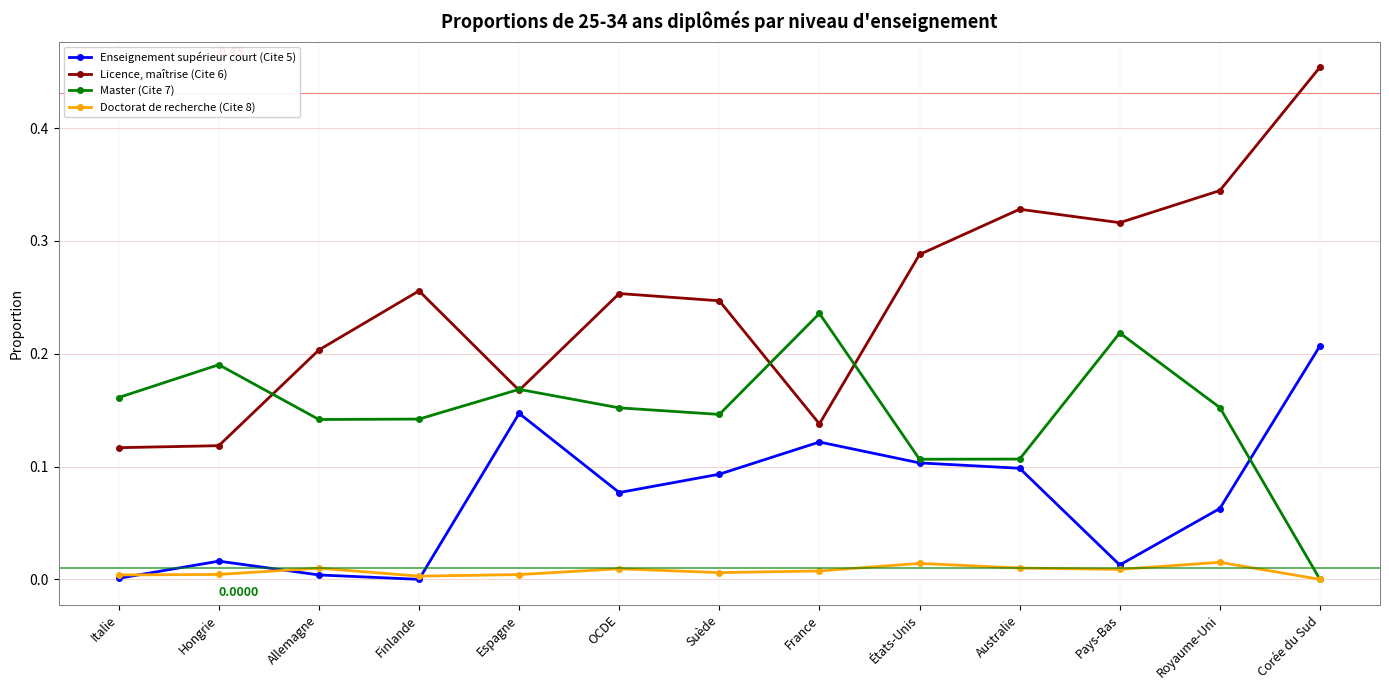

Which series has the largest range (max minus min)?

Licence, maîtrise (Cite 6)